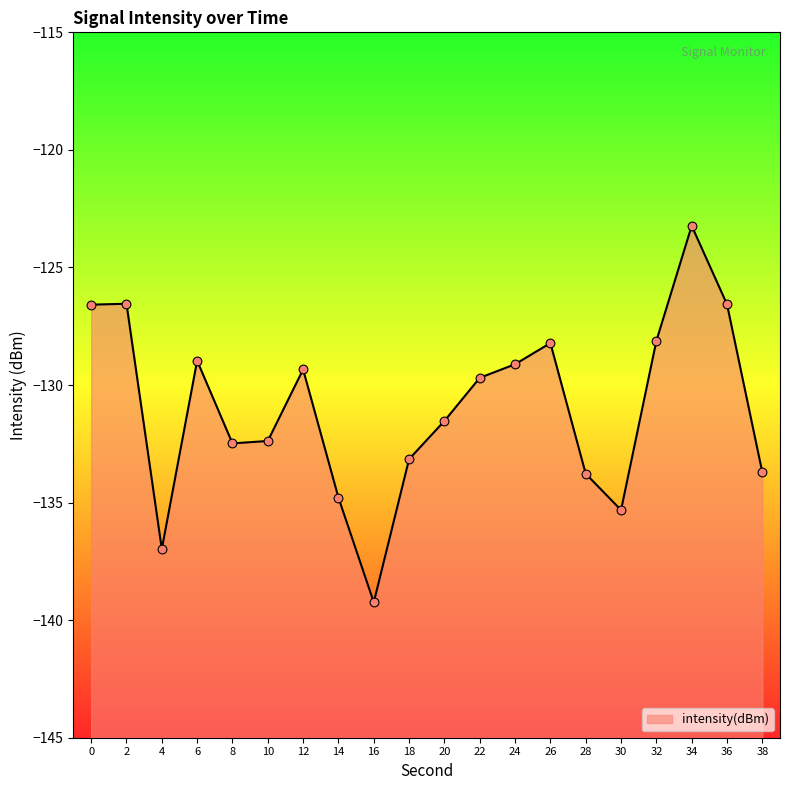

Between 12 and 30, which is larger?

12